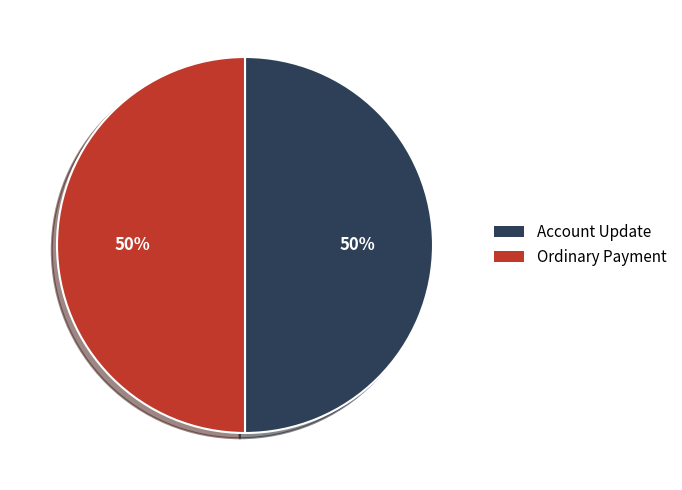

Is it true that Ordinary Payment is 50% of the pie?

True